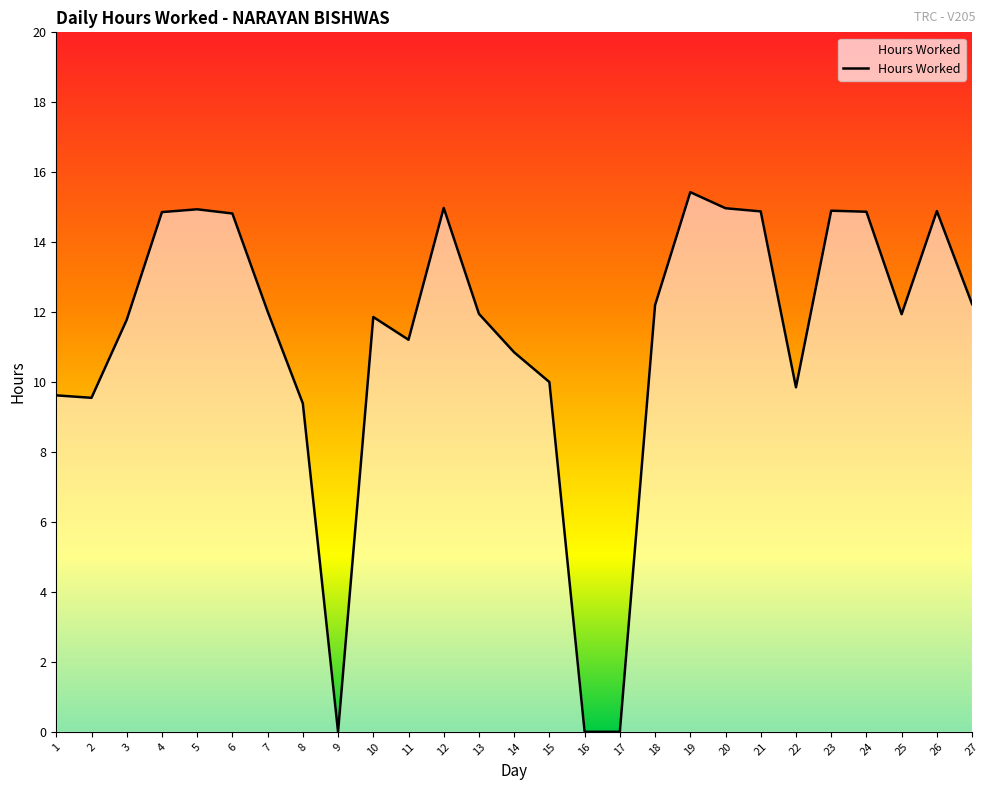

How many values exceed 11?

18